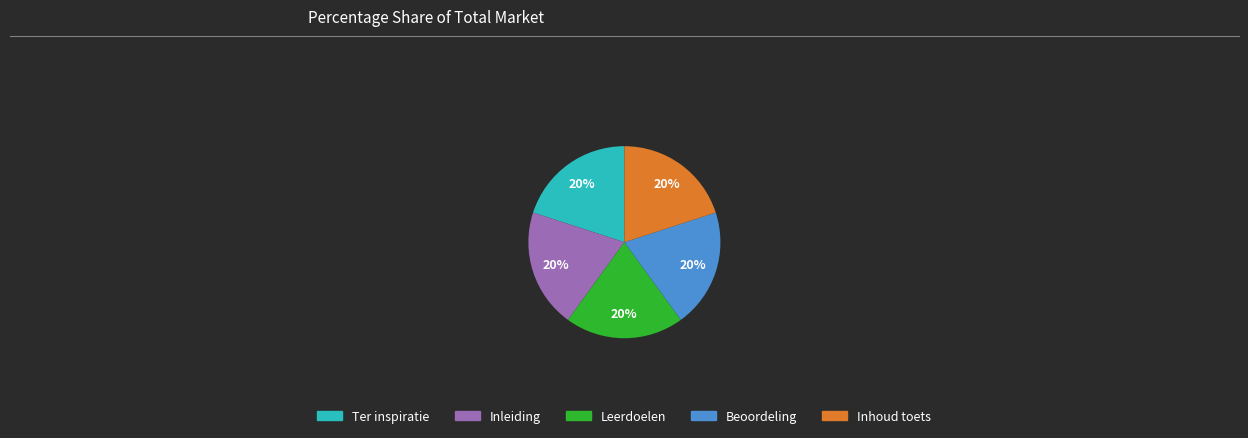

How many slices are in this pie chart?

5